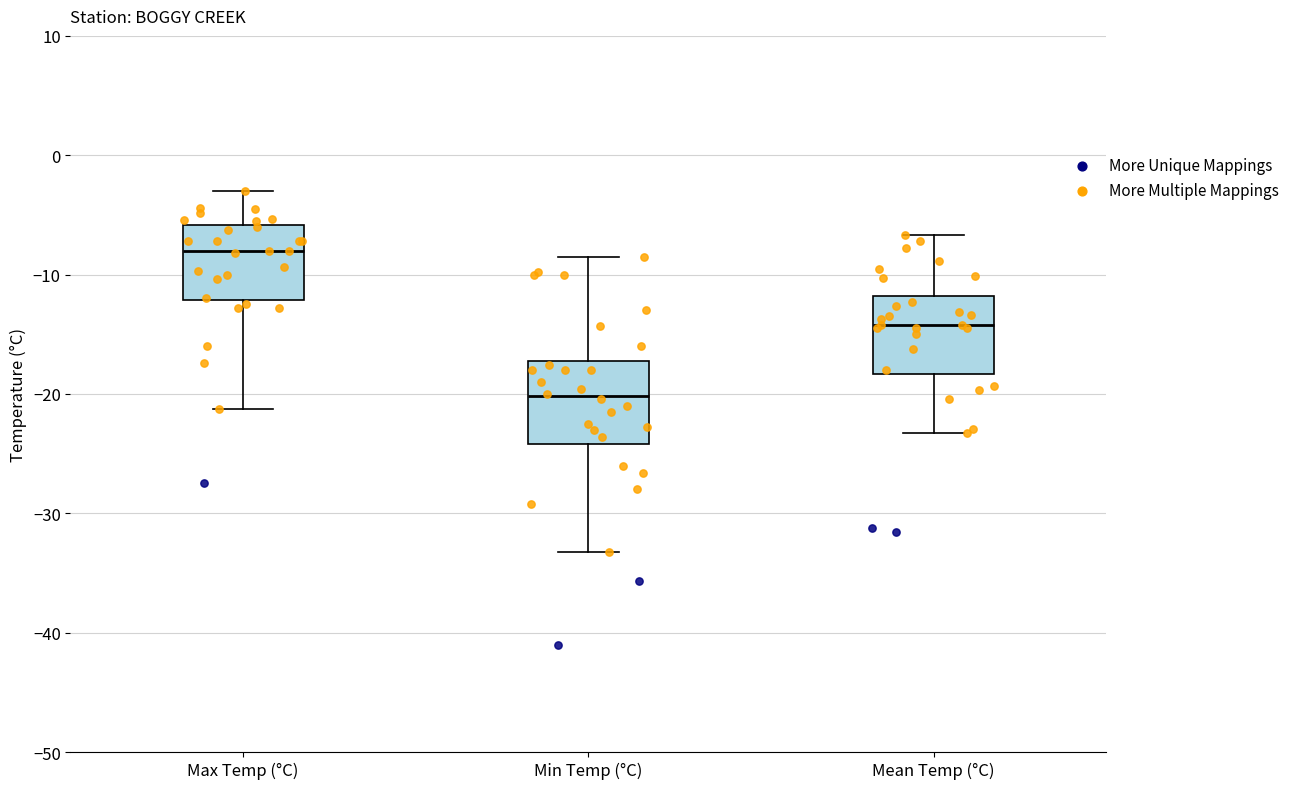

Which box has the lowest median line?

Min Temp (°C)